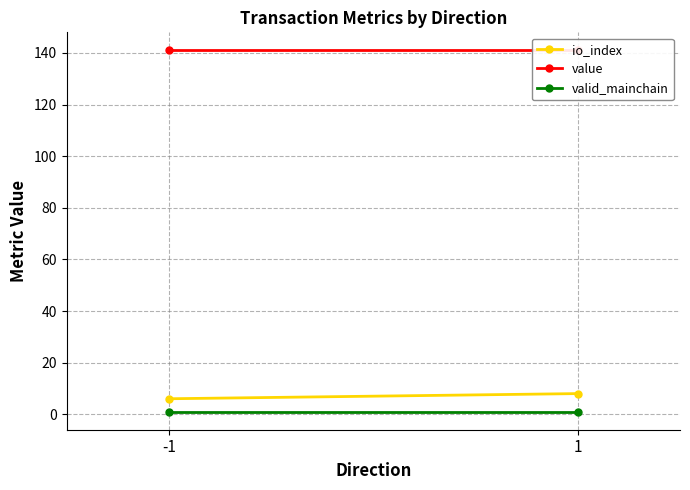

What is the total value across all series at -1?

148.0